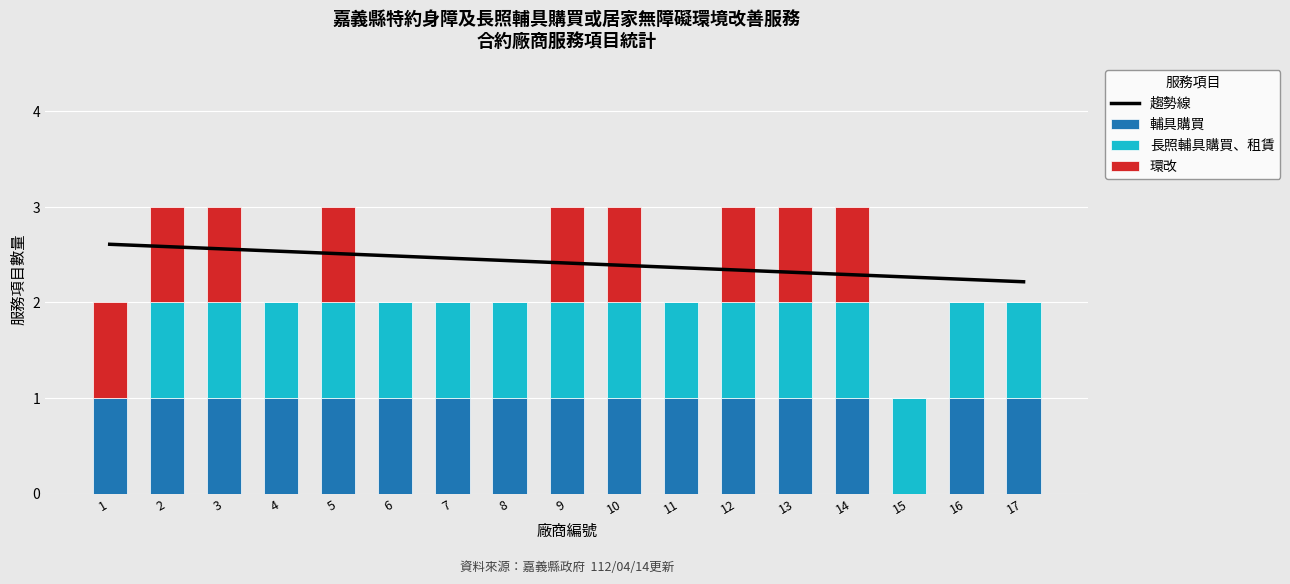

Where is 環改 nearest to the value 0?

4